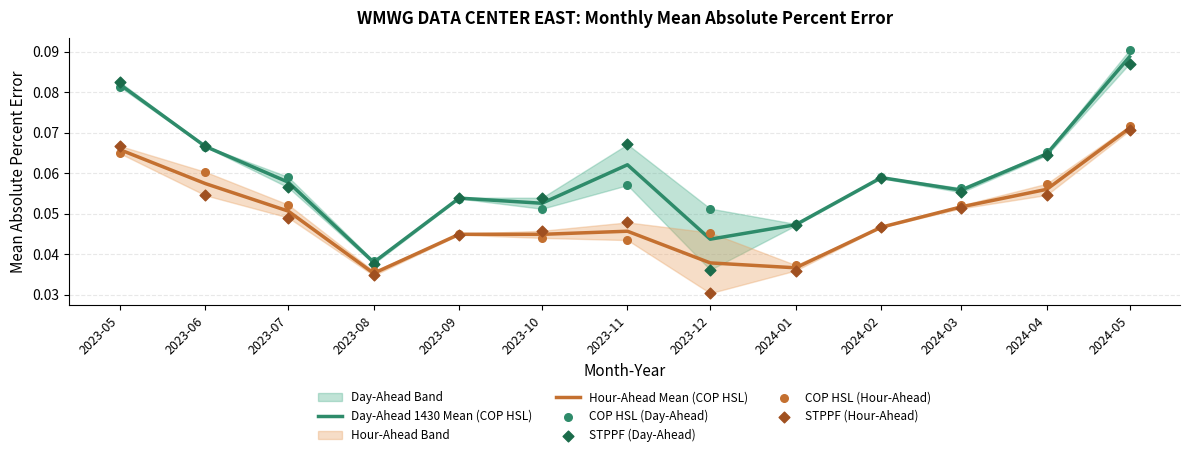

Which series has the largest total across all categories?

COP HSL (Day-Ahead)